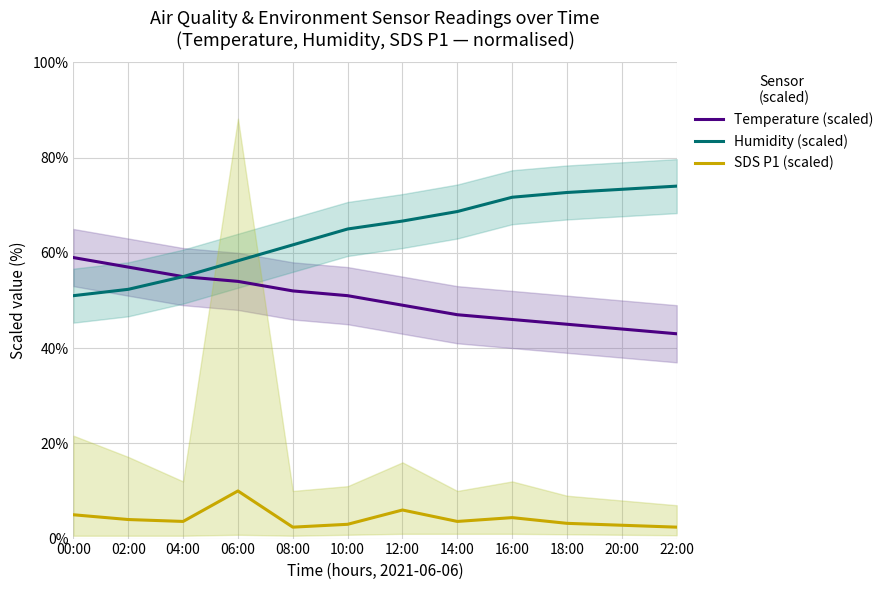

What is the minimum value for Humidity (scaled)?

51.0